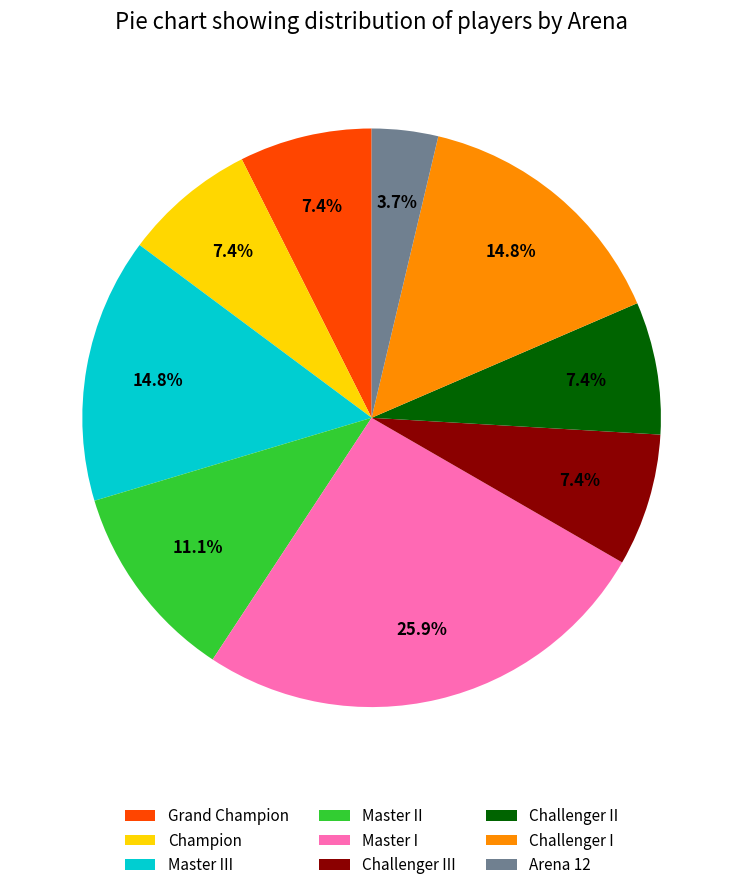

How many segments does this pie chart have?

9